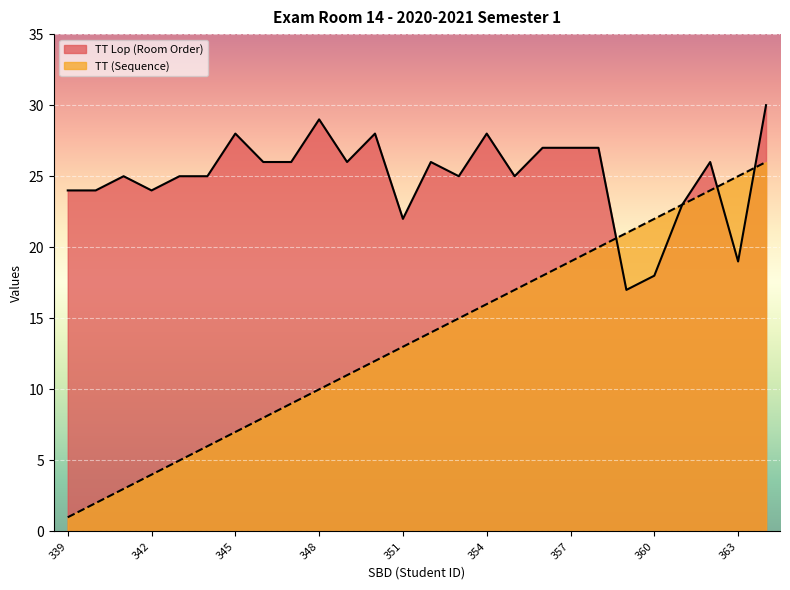

Where does the TT Lop (Room Order) series first go above 26?

345